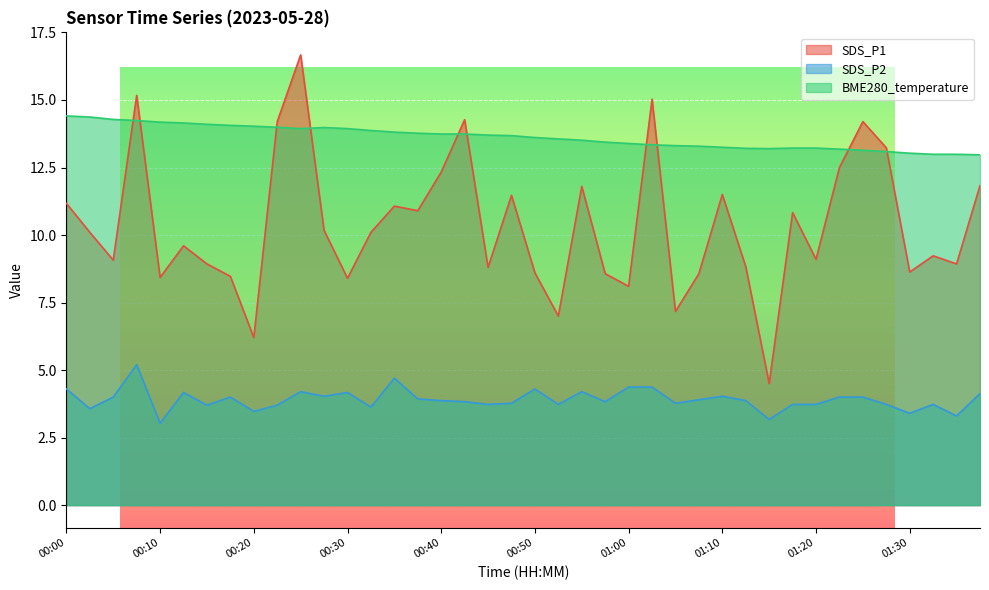

Reading right to left, list all the values displayed in this chart.

SDS_P1: 01:37=11.8	01:35=8.9	01:32=9.2	01:30=8.6	01:27=13.2	01:25=14.2	01:22=12.5	01:20=9.1	01:17=10.8	01:15=4.5	01:12=8.8	01:10=11.5	01:07=8.6	01:05=7.2	01:02=15.0	01:00=8.1	00:57=8.6	00:55=11.8	00:52=7.0	00:50=8.6	00:47=11.5	00:45=8.8	00:42=14.3	00:40=12.3	00:37=10.9	00:35=11.1	00:32=10.1	00:30=8.4	00:27=10.2	00:25=16.7	00:22=14.2	00:20=6.2	00:17=8.5	00:15=8.9	00:12=9.6	00:10=8.4	00:07=15.2	00:05=9.1	00:02=10.1	00:00=11.2
SDS_P2: 01:37=4.1	01:35=3.3	01:32=3.7	01:30=3.4	01:27=3.7	01:25=4.0	01:22=4.0	01:20=3.7	01:17=3.7	01:15=3.2	01:12=3.9	01:10=4.0	01:07=3.9	01:05=3.8	01:02=4.4	01:00=4.4	00:57=3.8	00:55=4.2	00:52=3.7	00:50=4.3	00:47=3.8	00:45=3.7	00:42=3.8	00:40=3.9	00:37=3.9	00:35=4.7	00:32=3.6	00:30=4.2	00:27=4.0	00:25=4.2	00:22=3.7	00:20=3.5	00:17=4.0	00:15=3.7	00:12=4.2	00:10=3.0	00:07=5.2	00:05=4.0	00:02=3.6	00:00=4.3
BME280_temperature: 01:37=13.0	01:35=13.0	01:32=13.0	01:30=13.0	01:27=13.1	01:25=13.1	01:22=13.2	01:20=13.2	01:17=13.2	01:15=13.2	01:12=13.2	01:10=13.2	01:07=13.3	01:05=13.3	01:02=13.3	01:00=13.4	00:57=13.4	00:55=13.5	00:52=13.6	00:50=13.6	00:47=13.7	00:45=13.7	00:42=13.7	00:40=13.7	00:37=13.8	00:35=13.8	00:32=13.9	00:30=13.9	00:27=14.0	00:25=13.9	00:22=14.0	00:20=14.0	00:17=14.1	00:15=14.1	00:12=14.2	00:10=14.2	00:07=14.2	00:05=14.3	00:02=14.4	00:00=14.4